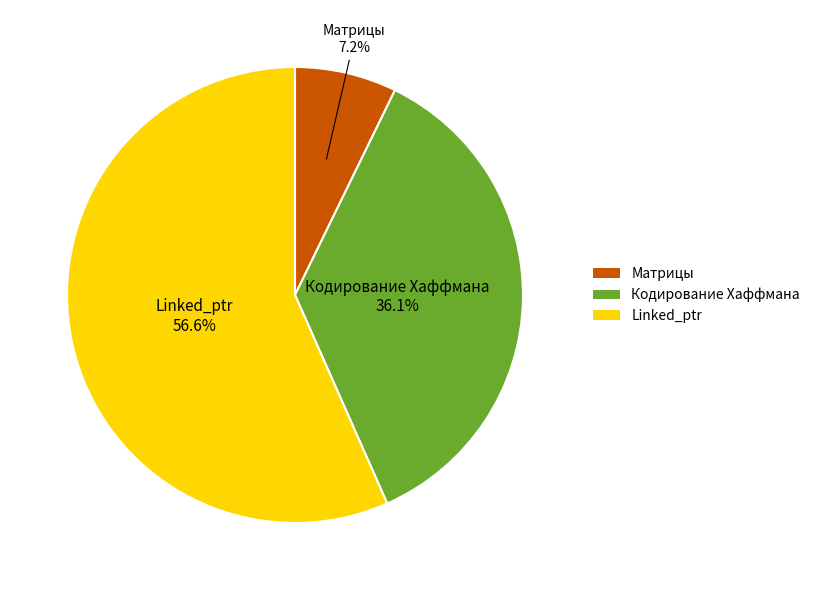

Combined, do Матрицы and Кодирование Хаффмана account for over 50%?

No